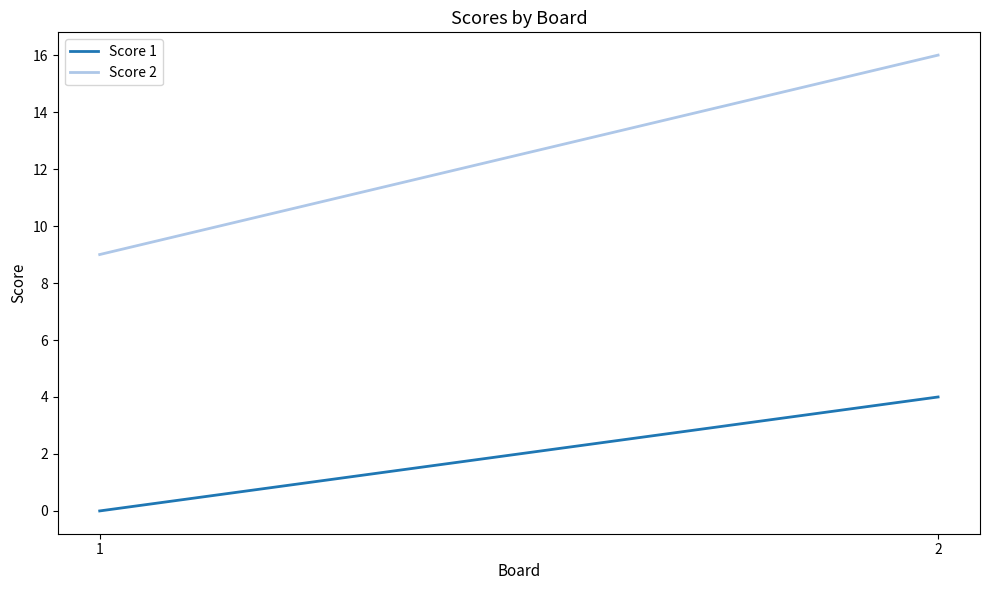

At how many categories does at least one series exceed 11?

1